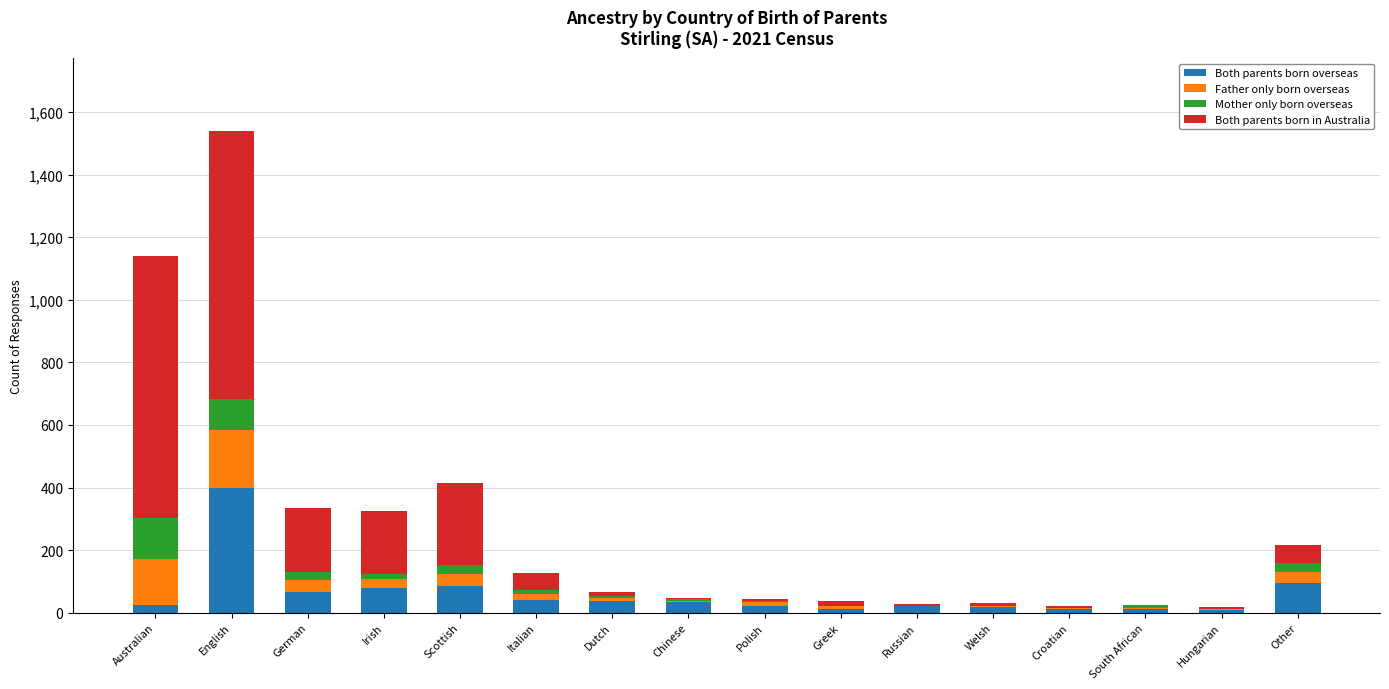

Are the bars grouped side by side (vs. stacked)?

No